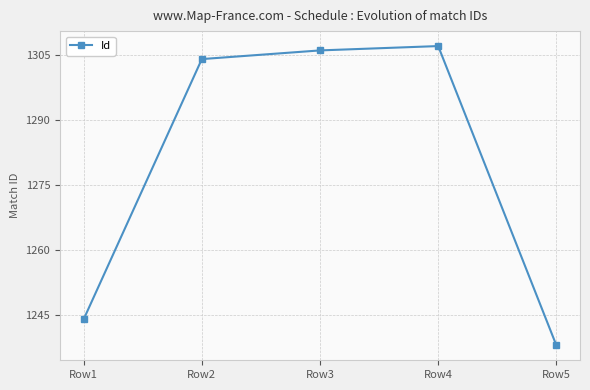

Reading left to right, extract all data points from this chart.

Row1=1244	Row2=1304	Row3=1306	Row4=1307	Row5=1238